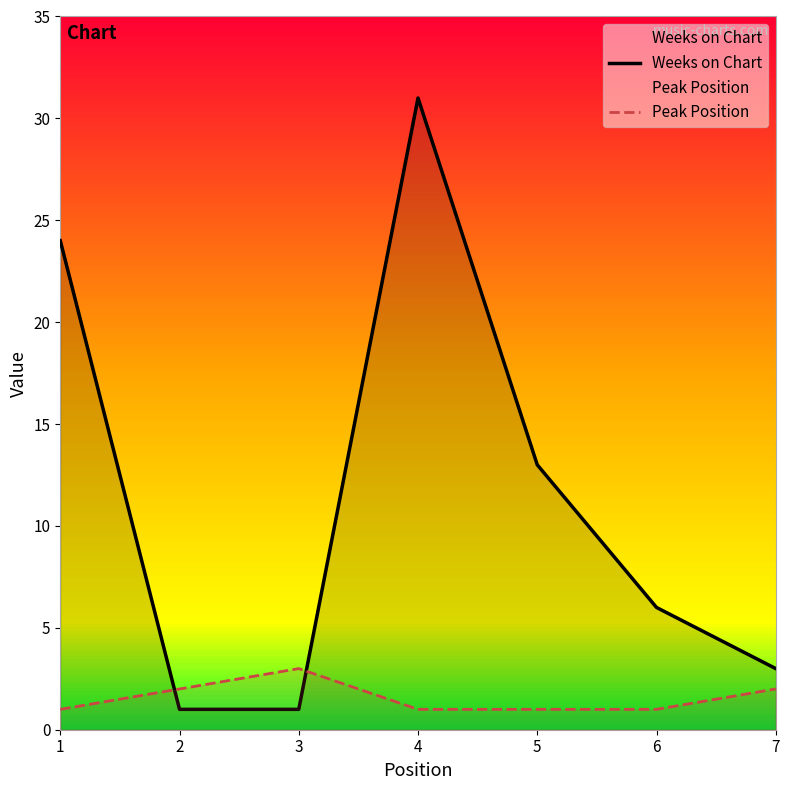

Which series changed the most between 3 and 4?

Weeks on Chart